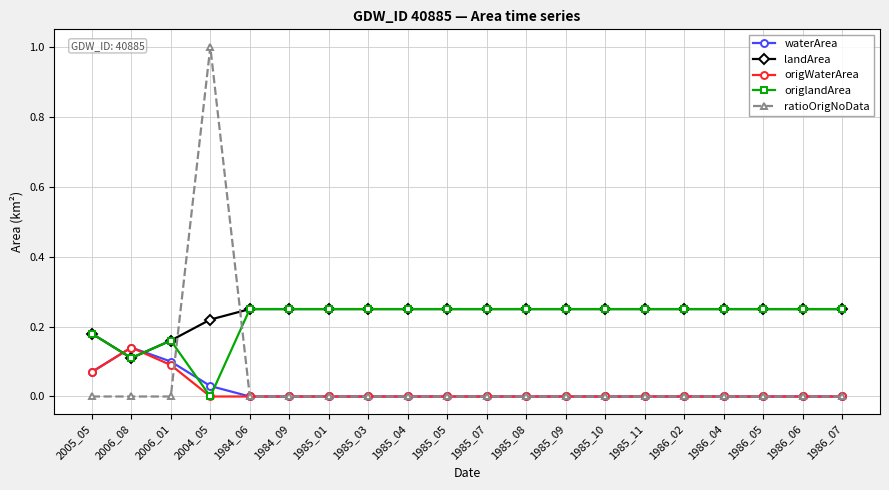

What is the total value across all series at 1986_07?

0.5